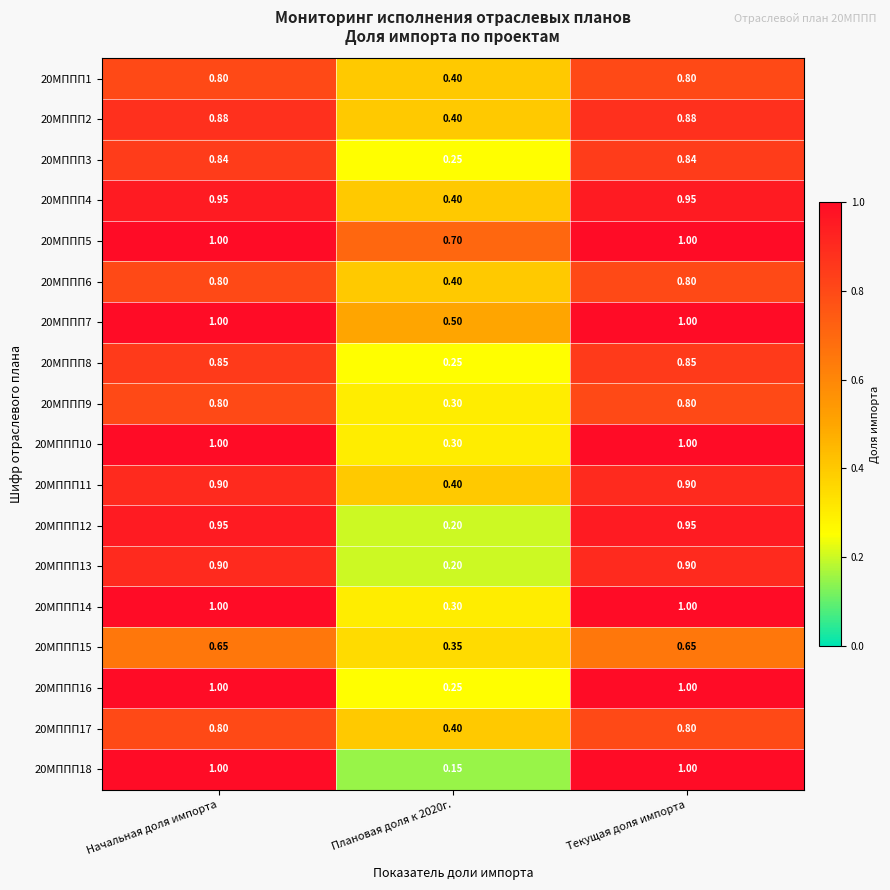

Is the value of 20МППП16 at Начальная доля импорта greater than the value of 20МППП6 at Плановая доля к 2020г.?

Yes